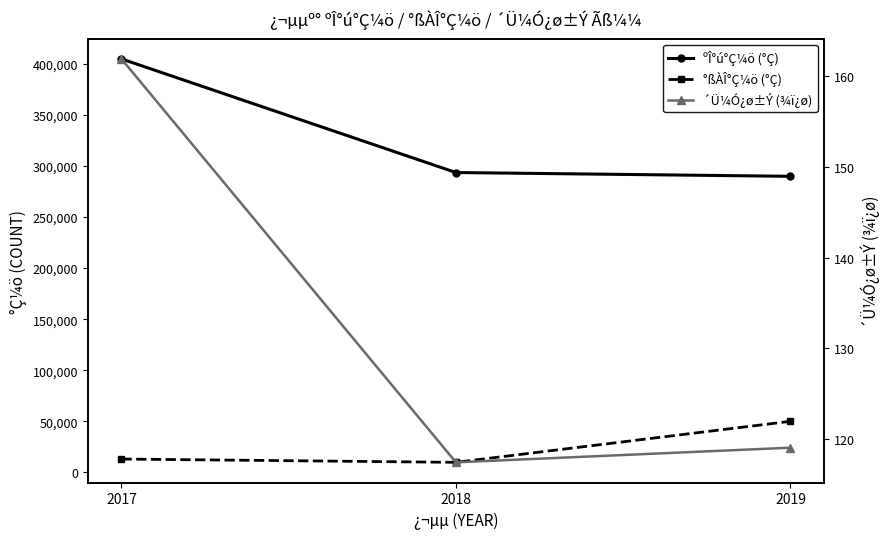

What is the difference between the ºÎ°ú°Ç¼ö (°Ç) values at 2019 and 2018?

3712.0